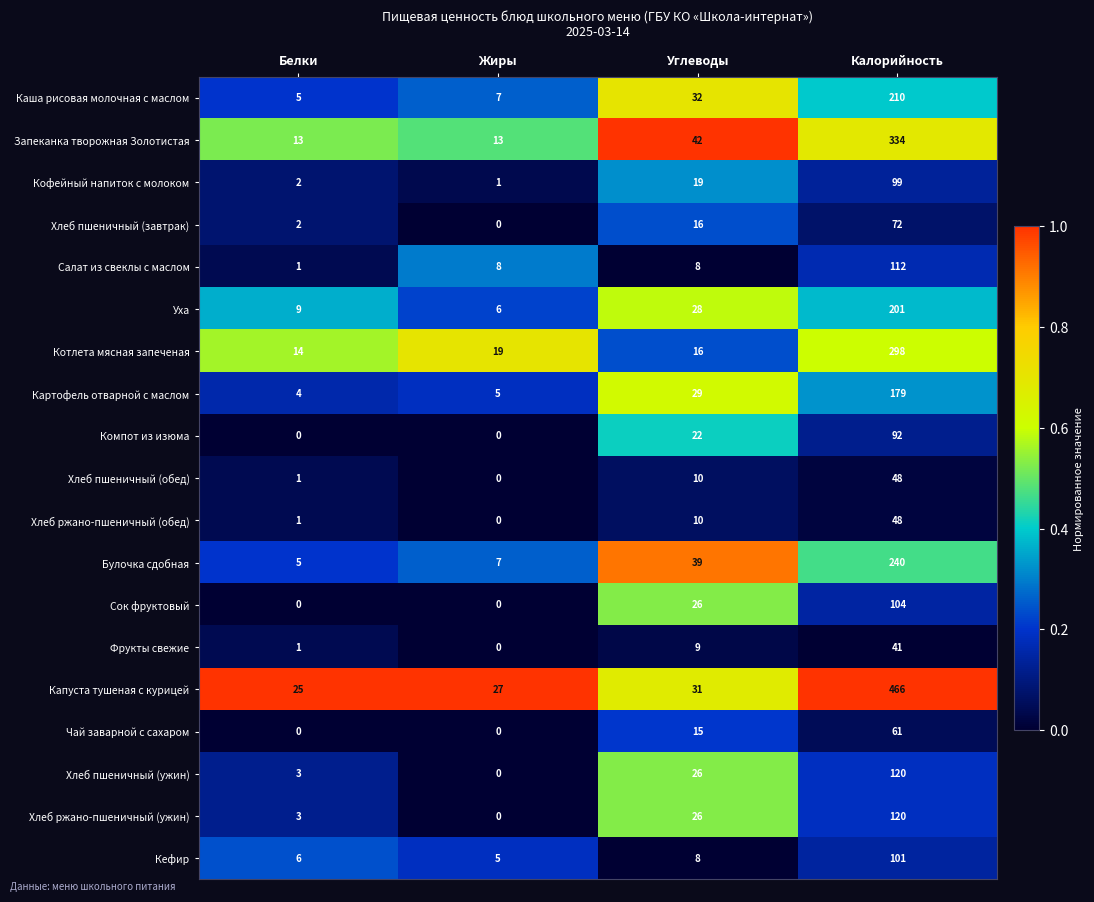

Which category has the lowest value in the Фрукты свежие series?

Жиры